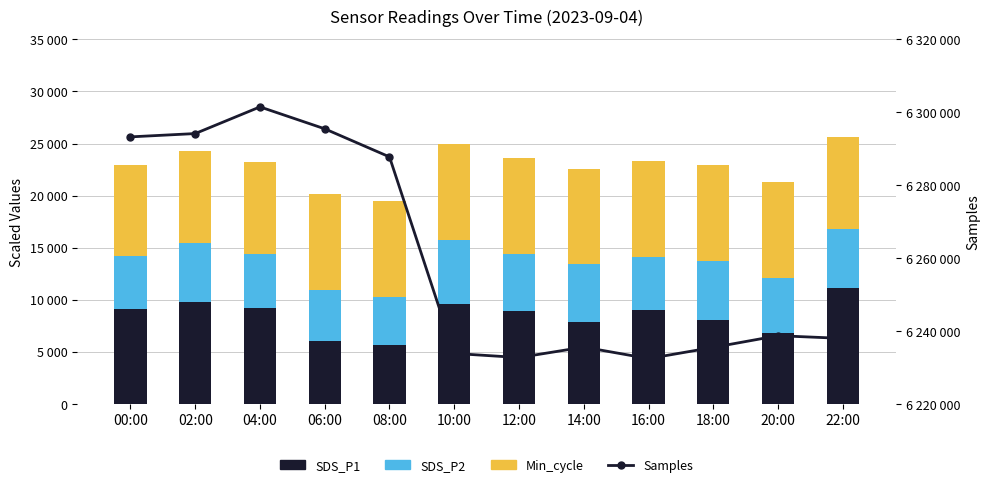

At how many categories does at least one series exceed 5065673?

12